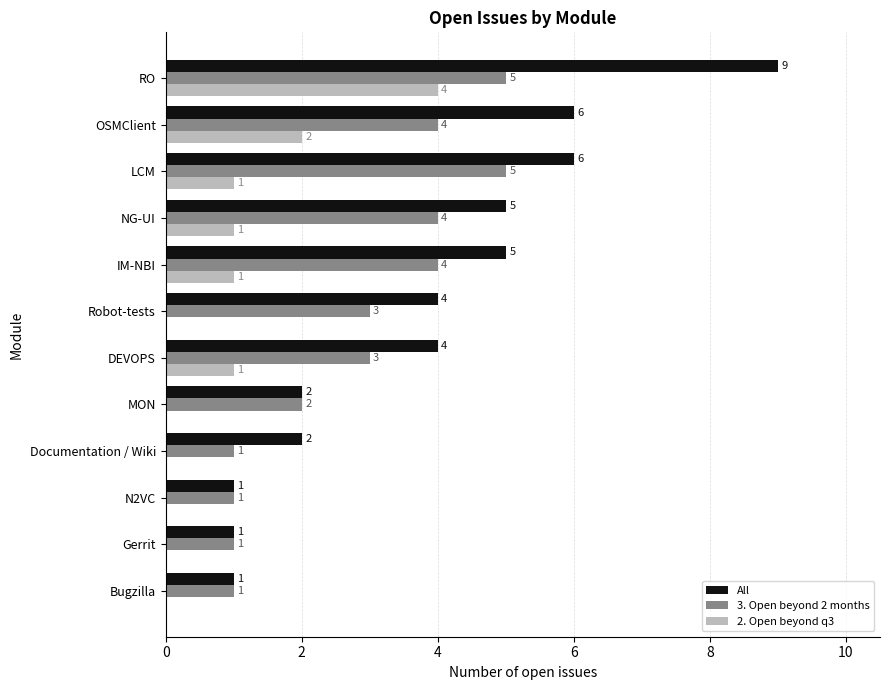

True or false: 2. Open beyond q3 has a value of 2 at OSMClient.

True